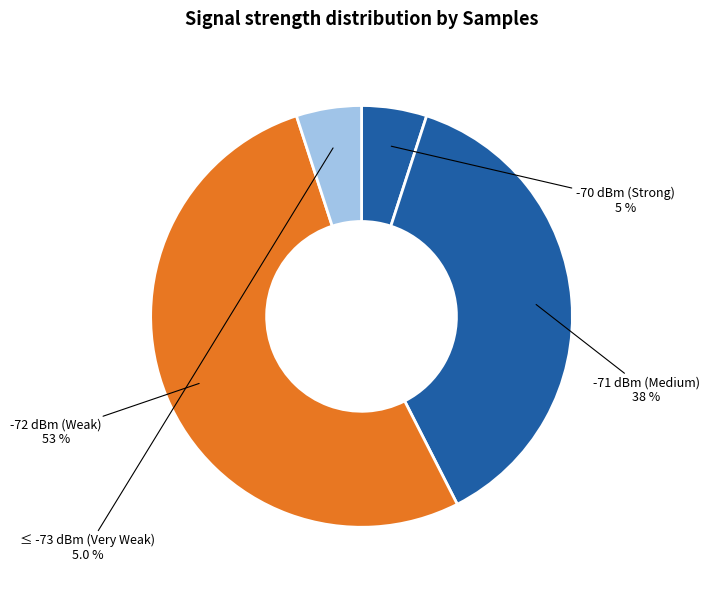

How many segments does this pie chart have?

4